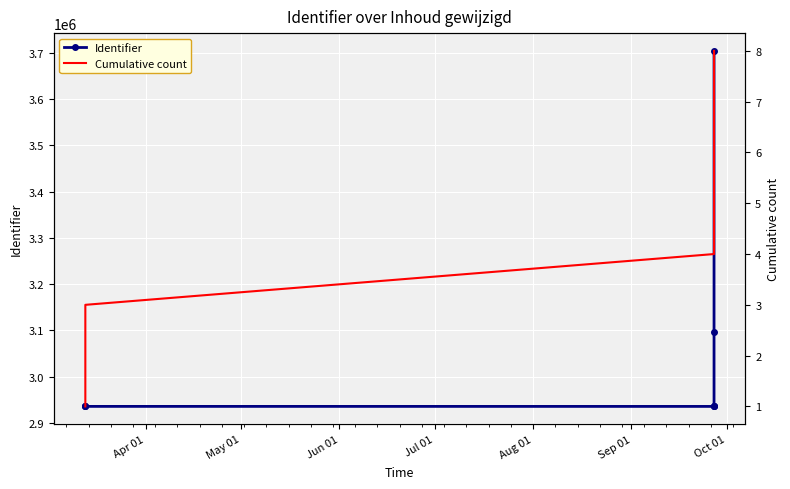

Which series has the widest spread of values?

Identifier